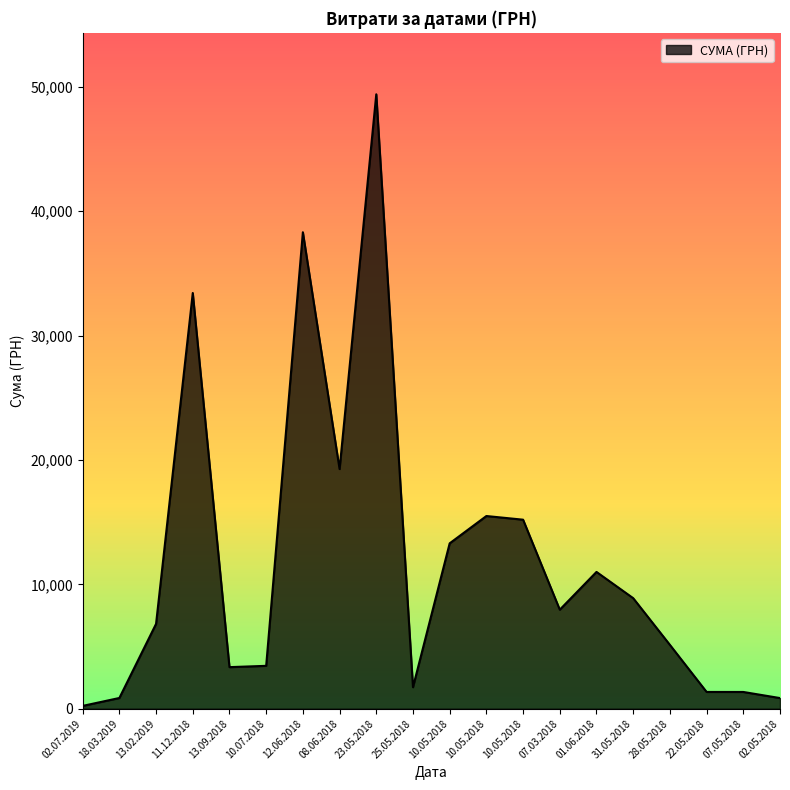

At which category does the chart reach its peak across all series?

23.05.2018